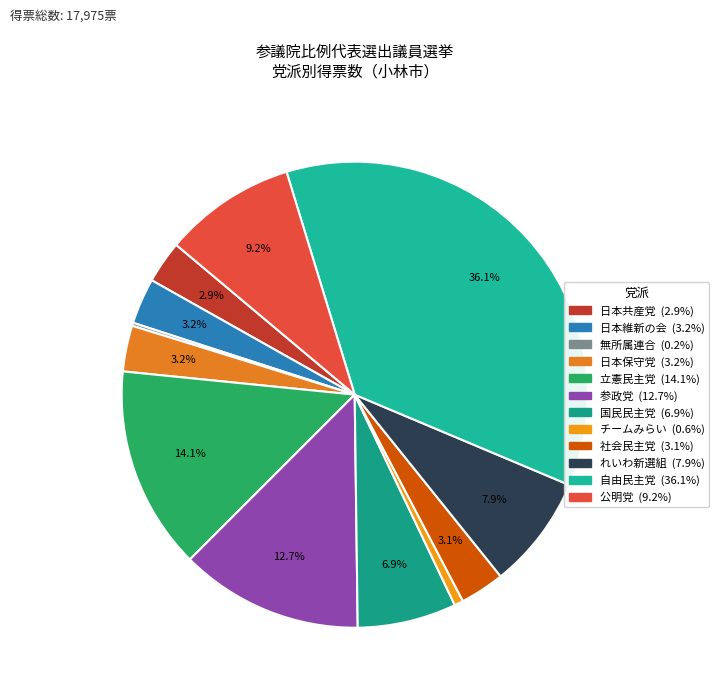

To the nearest percent, what is the combined percentage of 無所属連合 and 自由民主党?

36%